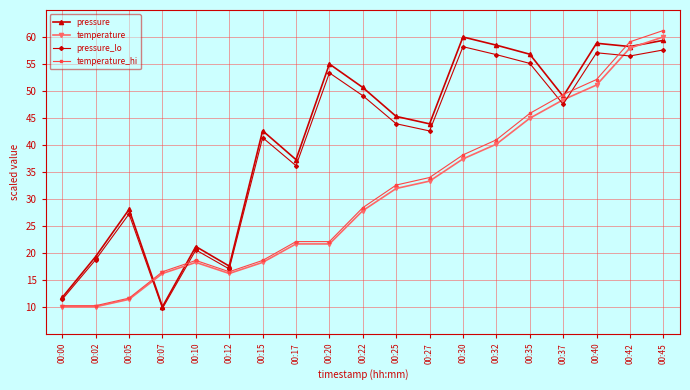

At how many categories does at least one series exceed 33?

13